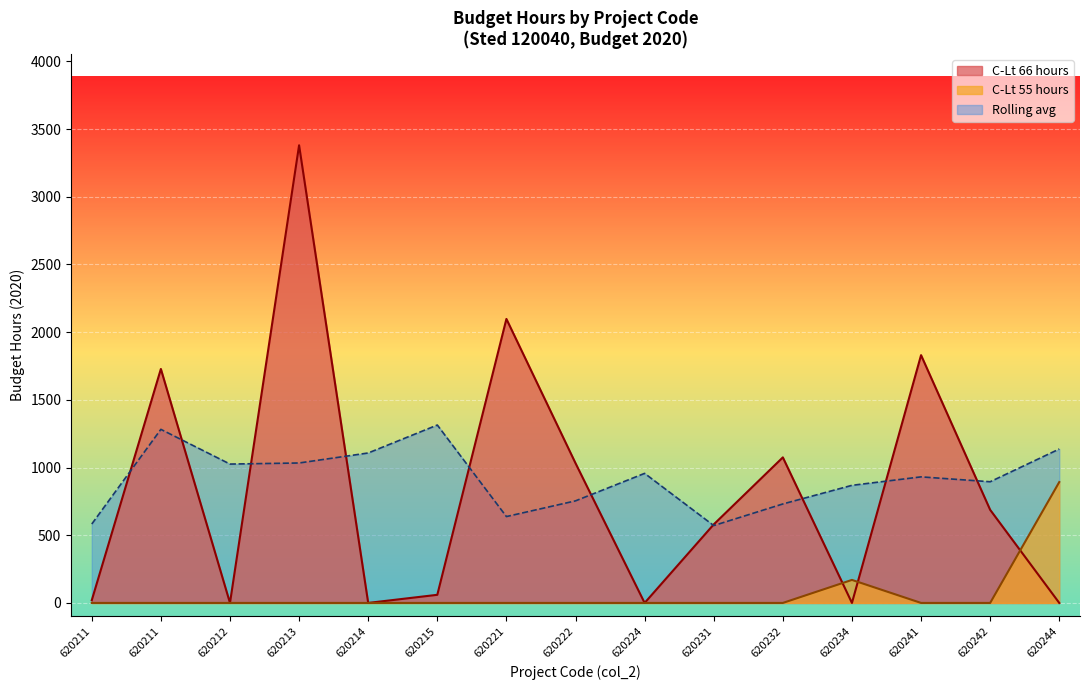

What is the value of the 620231 point at the 2nd from the left?

580.0